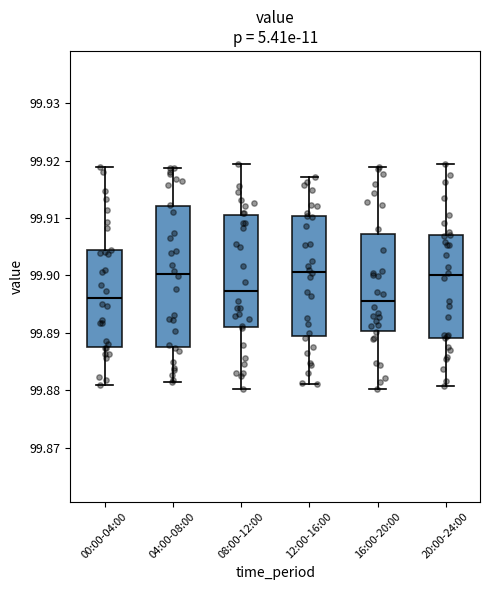

Reading left to right, read every box against the y-axis: the position of its median line, the range the box covers, and the ends of its whiskers. The values are not printed on the chart, so give them approximately, as read against the axis.

00:00-04:00: median 99.896, box 99.887 to 99.904, whiskers 99.881 to 99.919
04:00-08:00: median 99.900, box 99.888 to 99.912, whiskers 99.881 to 99.919
08:00-12:00: median 99.897, box 99.891 to 99.910, whiskers 99.880 to 99.919
12:00-16:00: median 99.901, box 99.889 to 99.910, whiskers 99.881 to 99.917
16:00-20:00: median 99.896, box 99.890 to 99.907, whiskers 99.880 to 99.919
20:00-24:00: median 99.900, box 99.889 to 99.907, whiskers 99.881 to 99.919